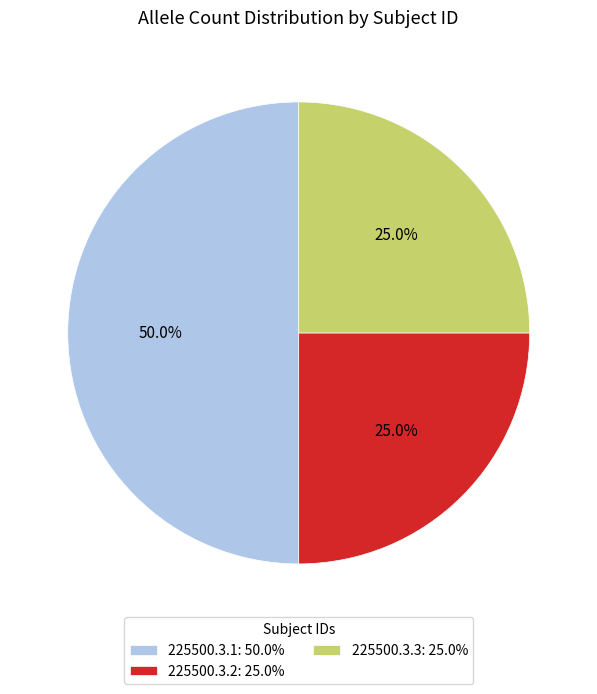

Approximately how many times larger is the value at 225500.3.2: 25.0% compared to 225500.3.1: 50.0%?

0.5